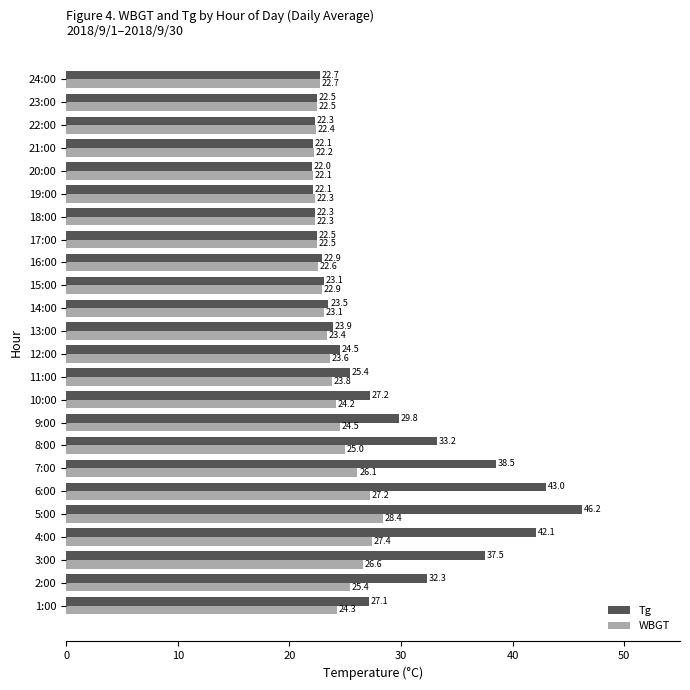

What is the maximum value shown in the chart?

46.2